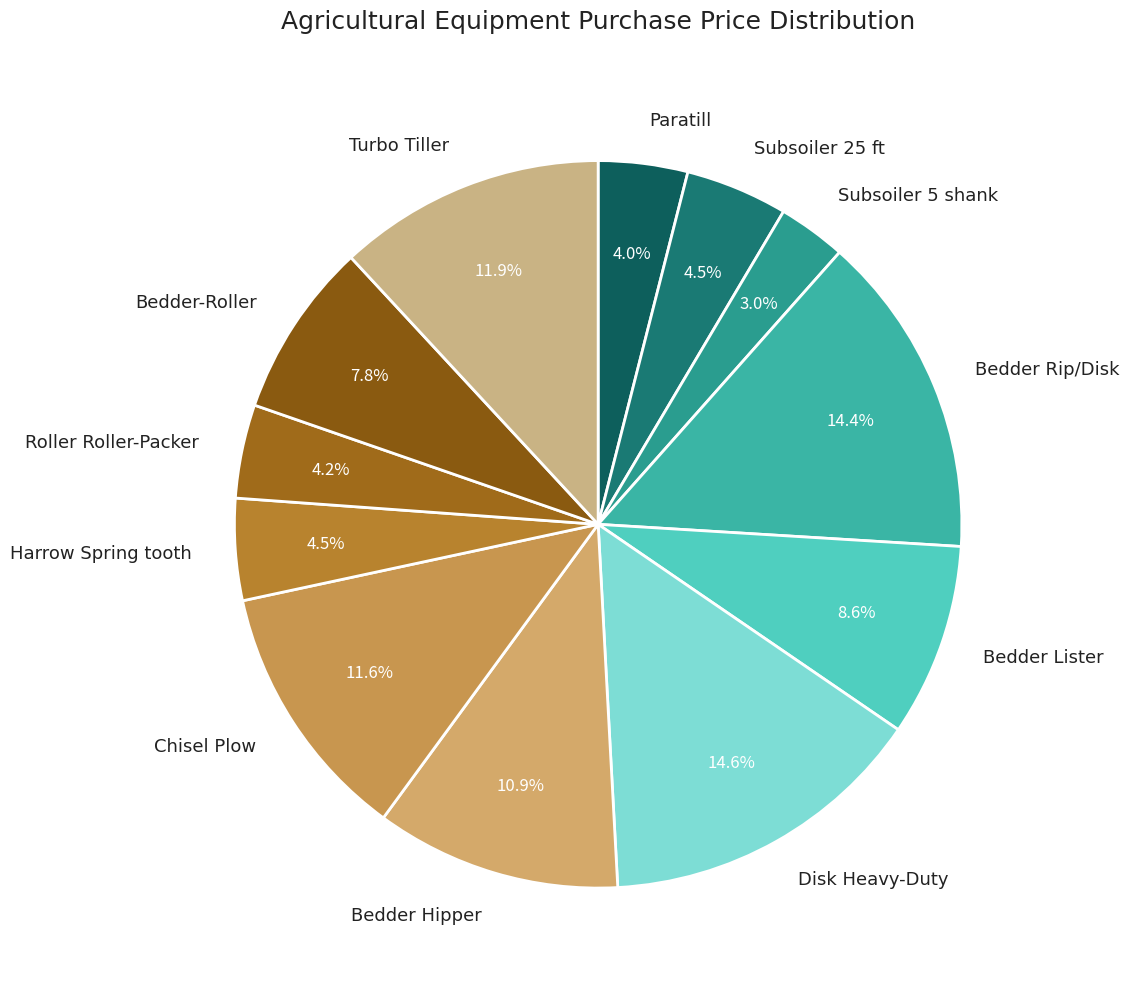

What percentage is the Disk Heavy-Duty slice, to the nearest percent?

15%